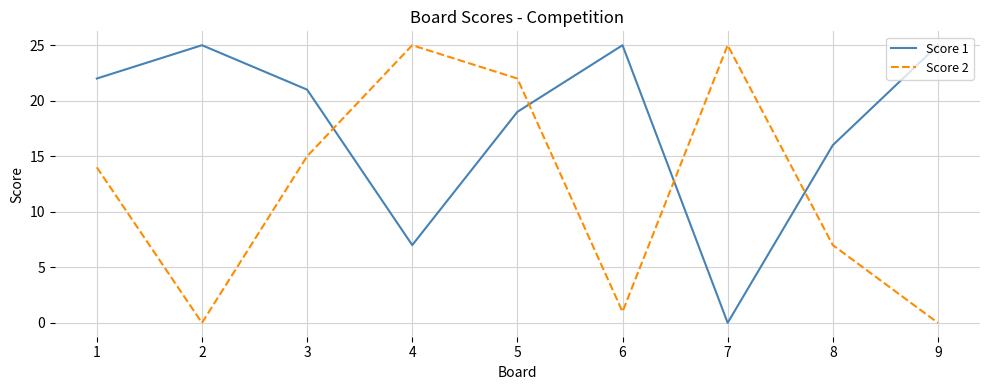

Reading left to right, list all the values displayed in this chart.

Score 1: 1=22	2=25	3=21	4=7	5=19	6=25	7=0	8=16	9=25
Score 2: 1=14	2=0	3=15	4=25	5=22	6=1	7=25	8=7	9=0